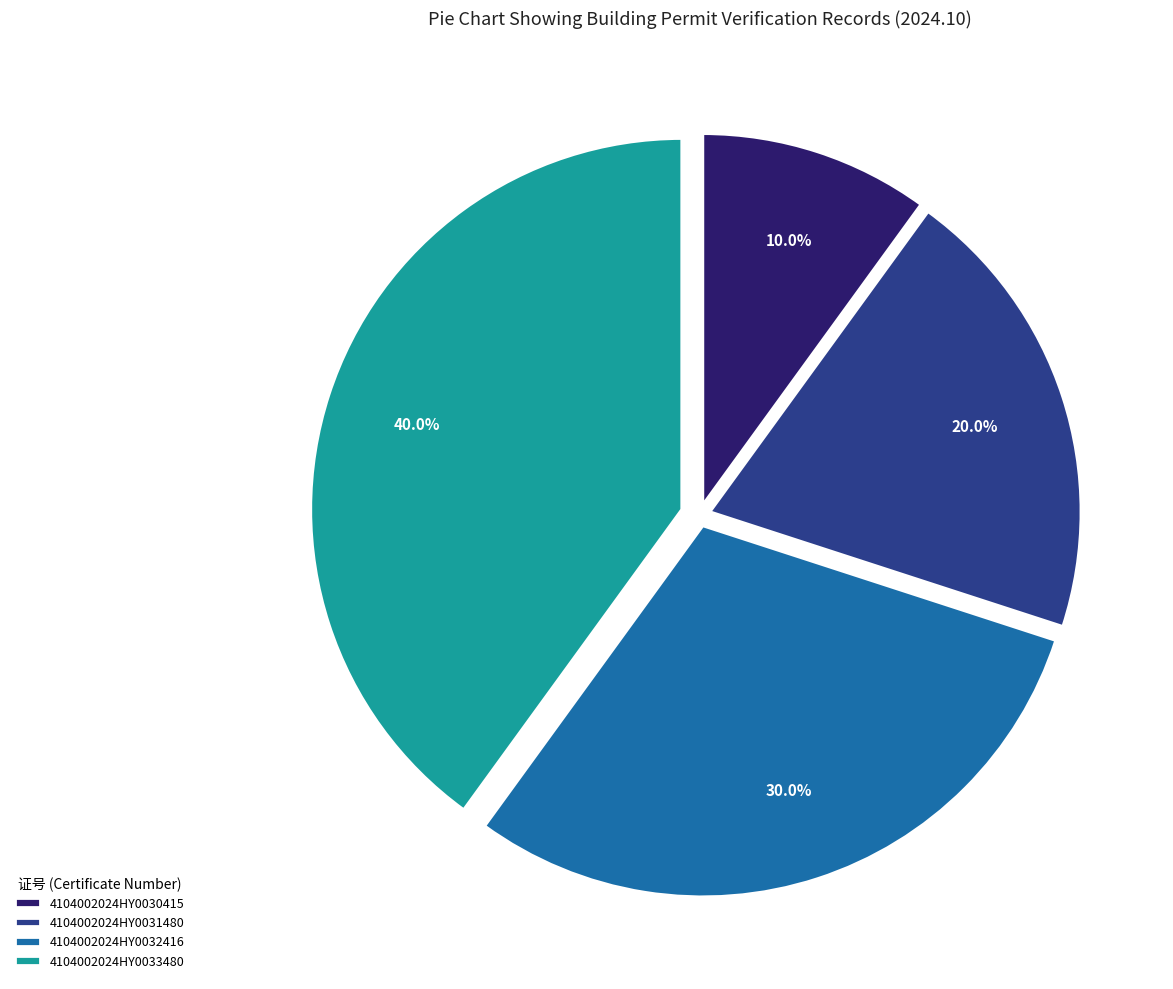

Is it true that 4104002024HY0031480 is 20% of the pie?

True